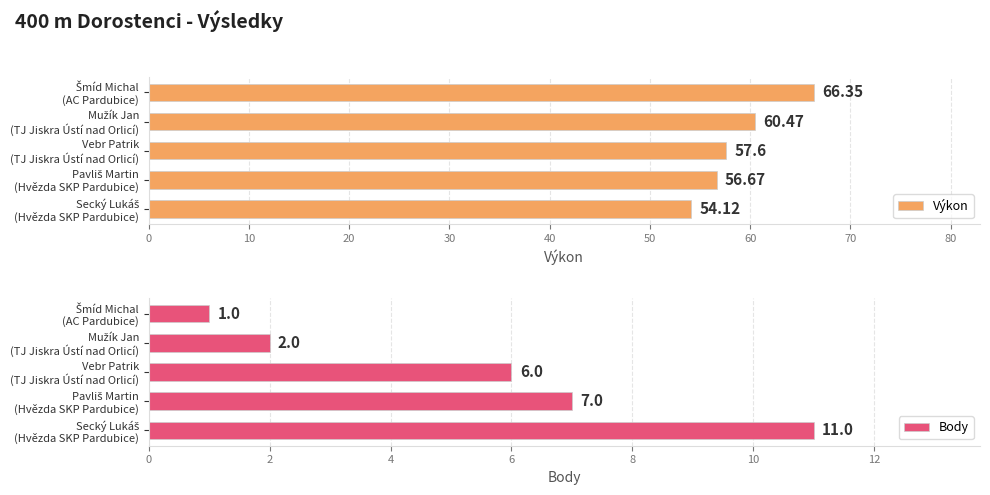

Reading left to right, extract all data points from this chart.

Výkon: 54.1	56.7	57.6	60.5	66.3
Body: 11.0	7.0	6.0	2.0	1.0